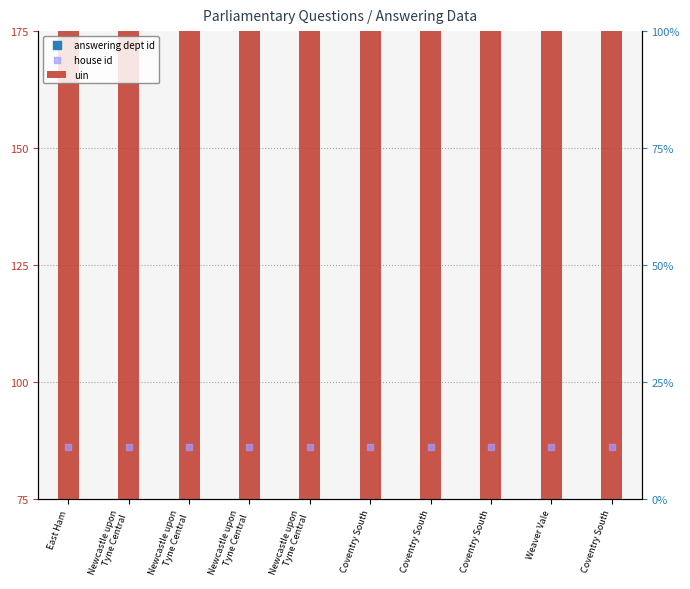

Which series has the largest total across all categories?

uin